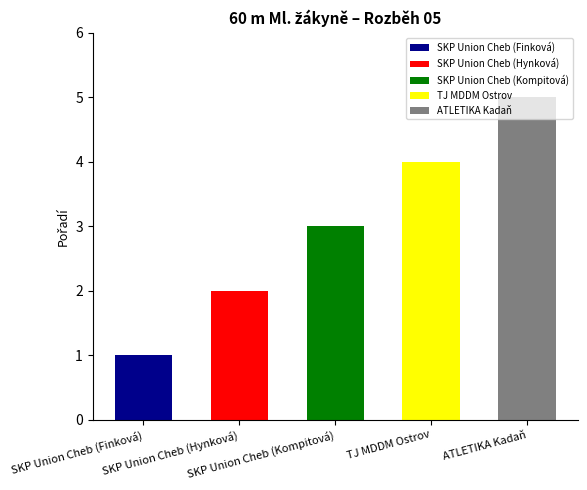

What is the sum of all values?

15